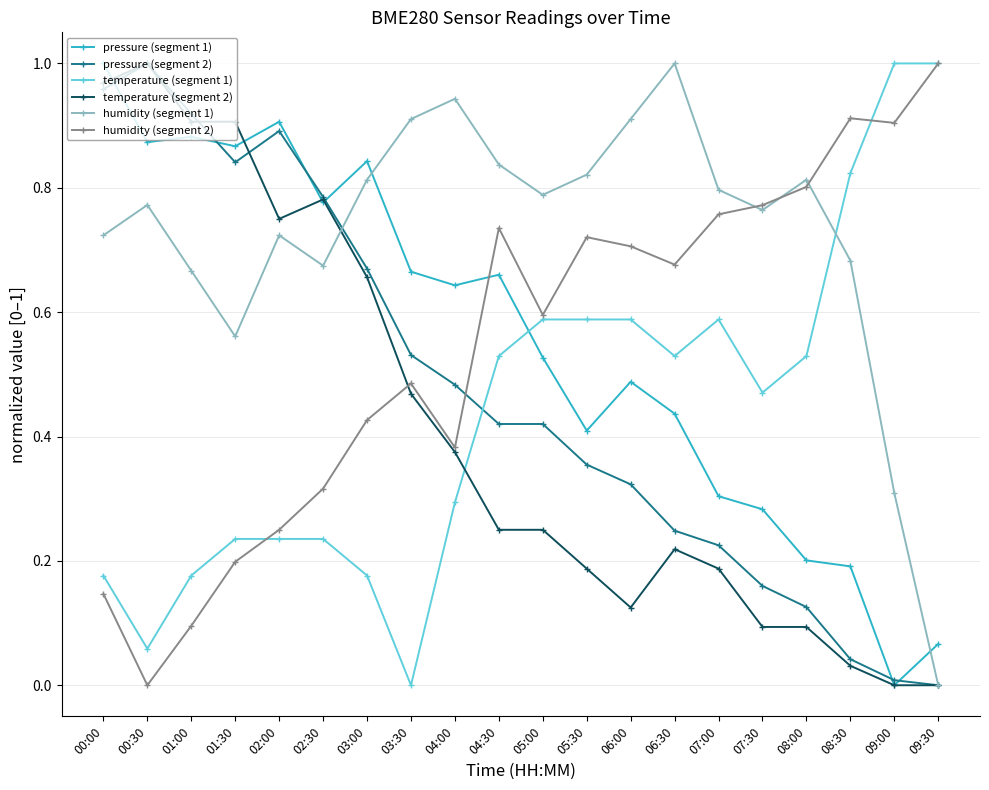

What position from the right is 00:30?

19